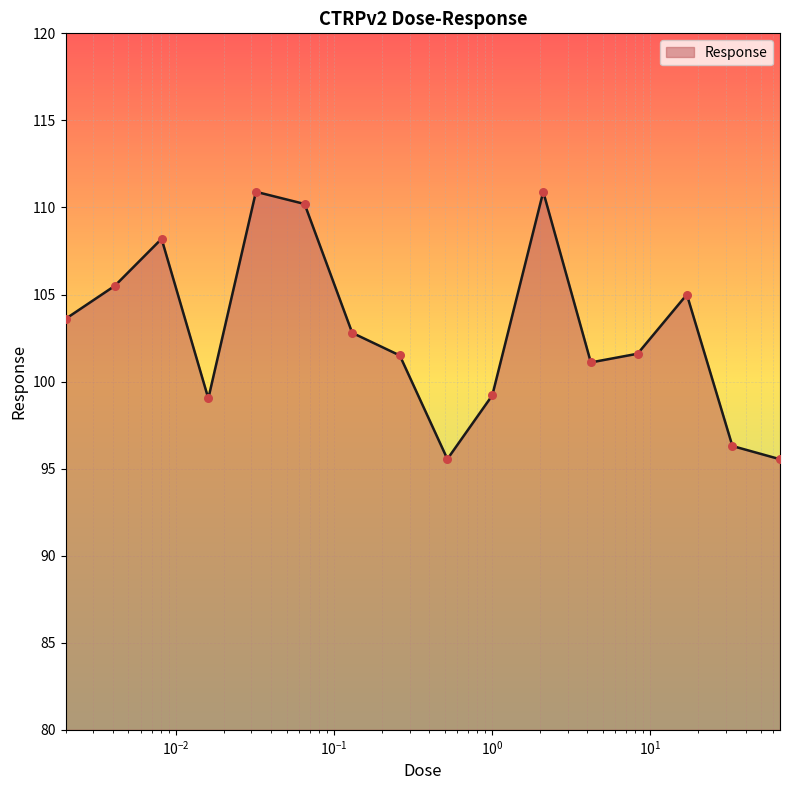

What is the difference between the maximum and minimum values?

15.4